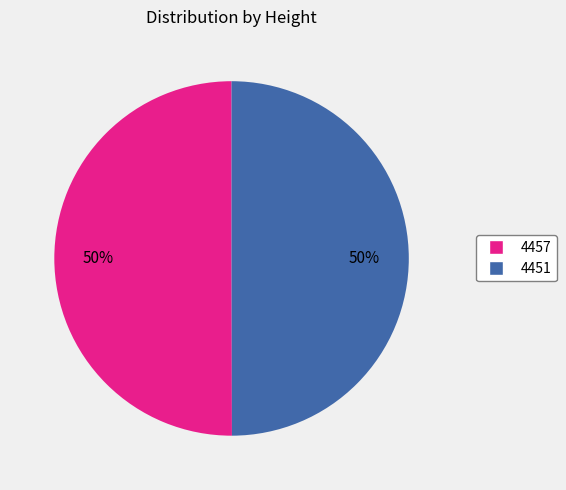

Do 4451 and 4457 together represent more than half of the pie?

Yes